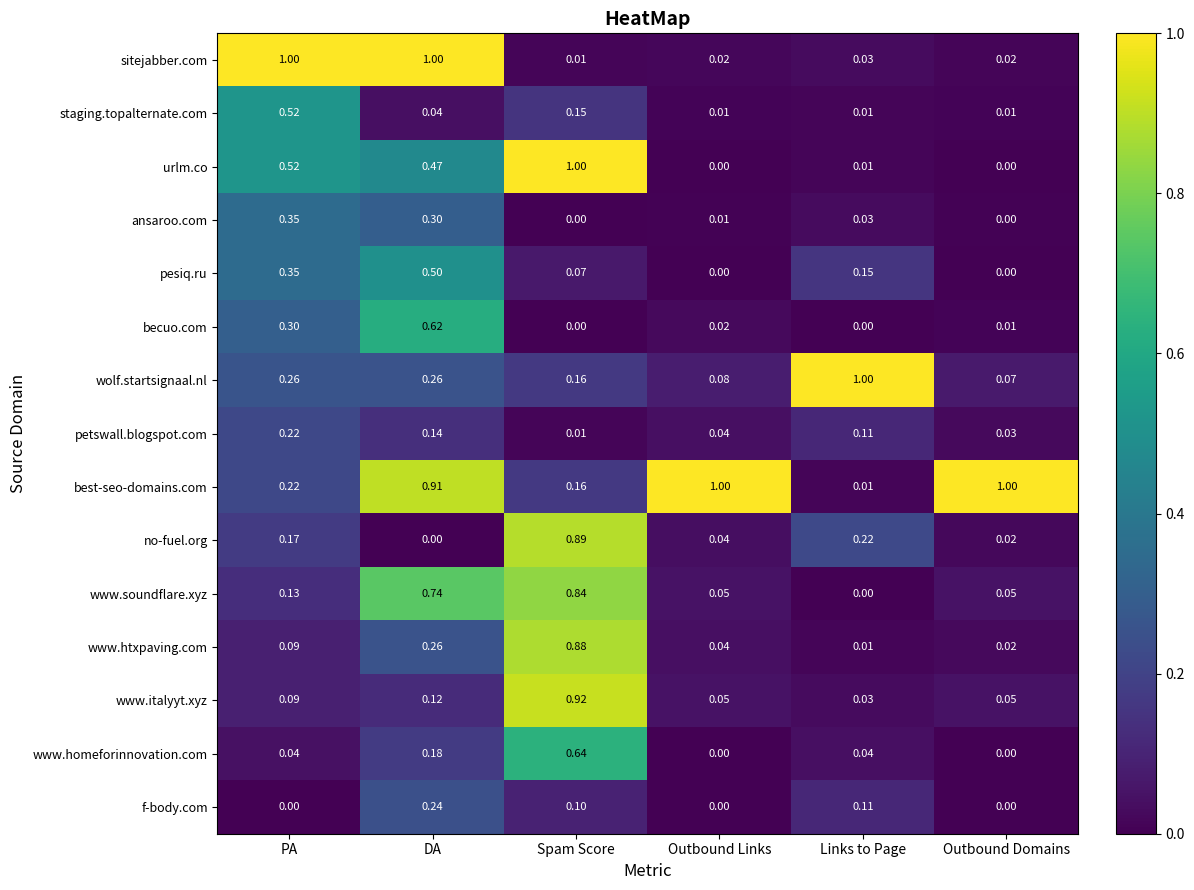

At which category is the sum across all series the highest?

Spam Score